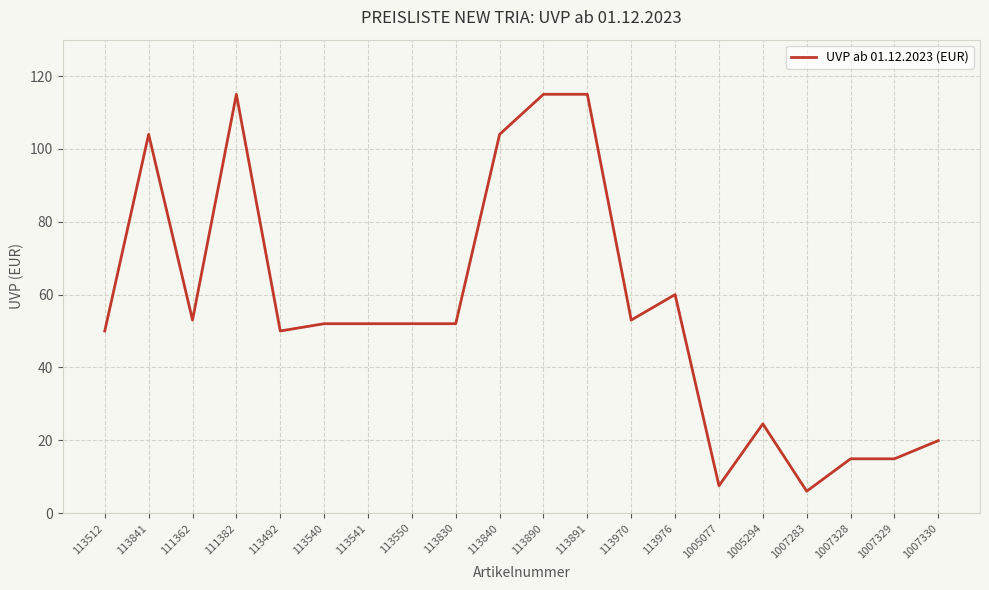

Does the chart have visible grid lines?

Yes